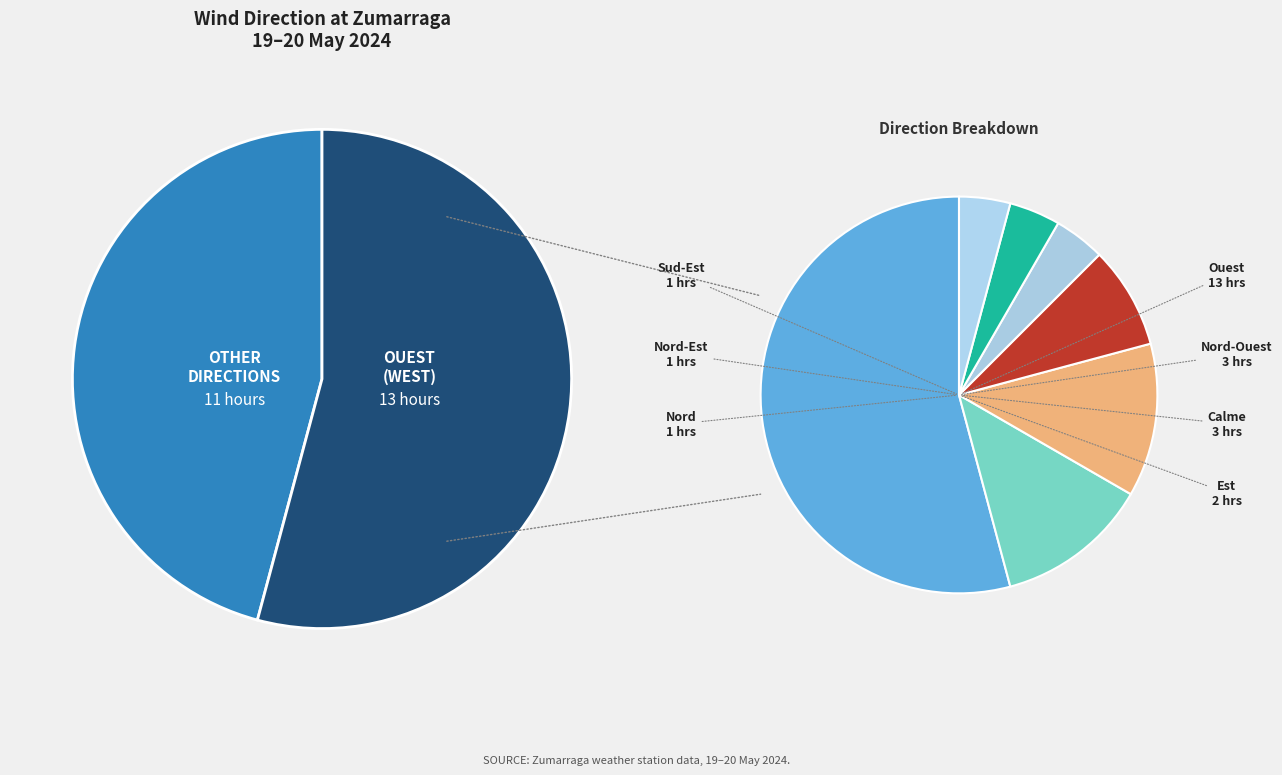

What is the change in value from Ouest to Nord-Ouest?

-10